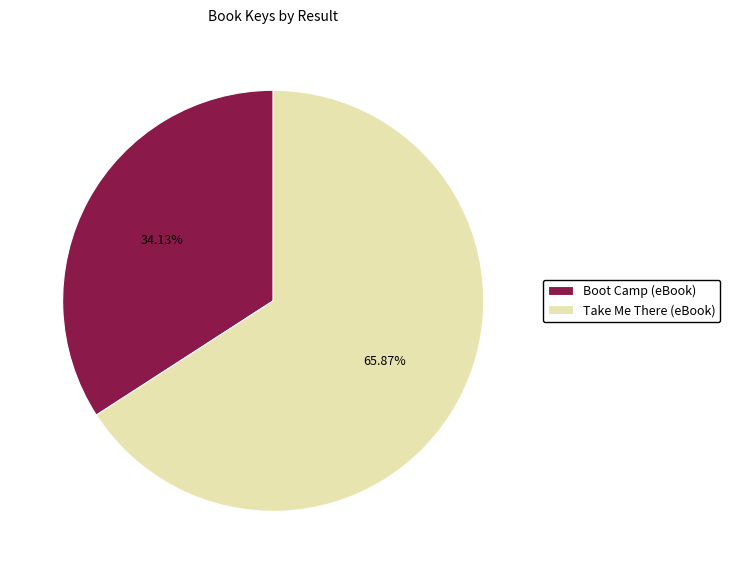

How much of the chart is everything except Boot Camp (eBook)?

65.9%